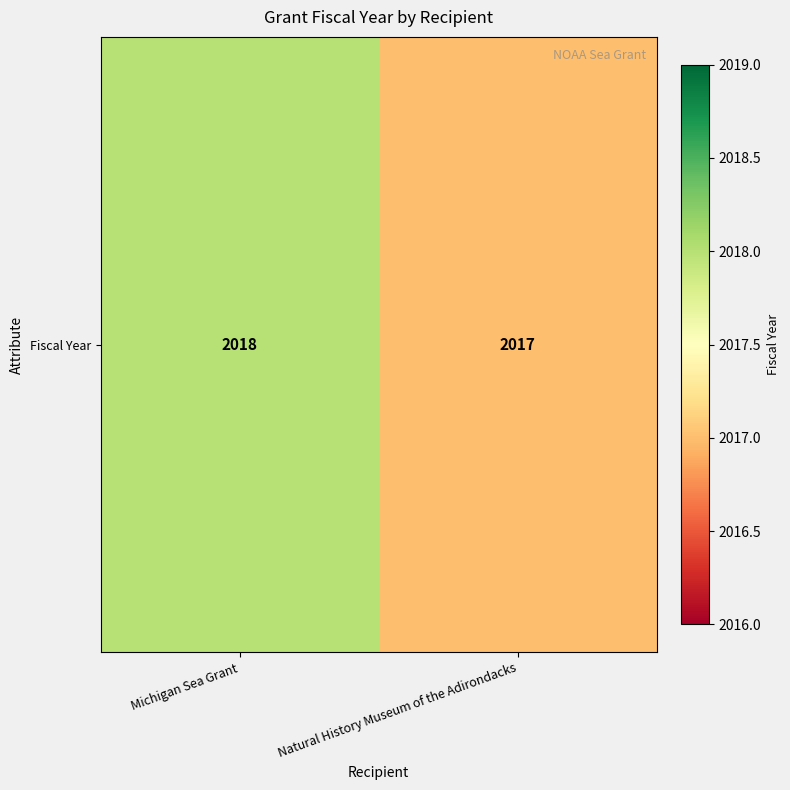

Rank the categories by value from lowest to highest.

Natural History Museum of the Adirondacks, Michigan Sea Grant